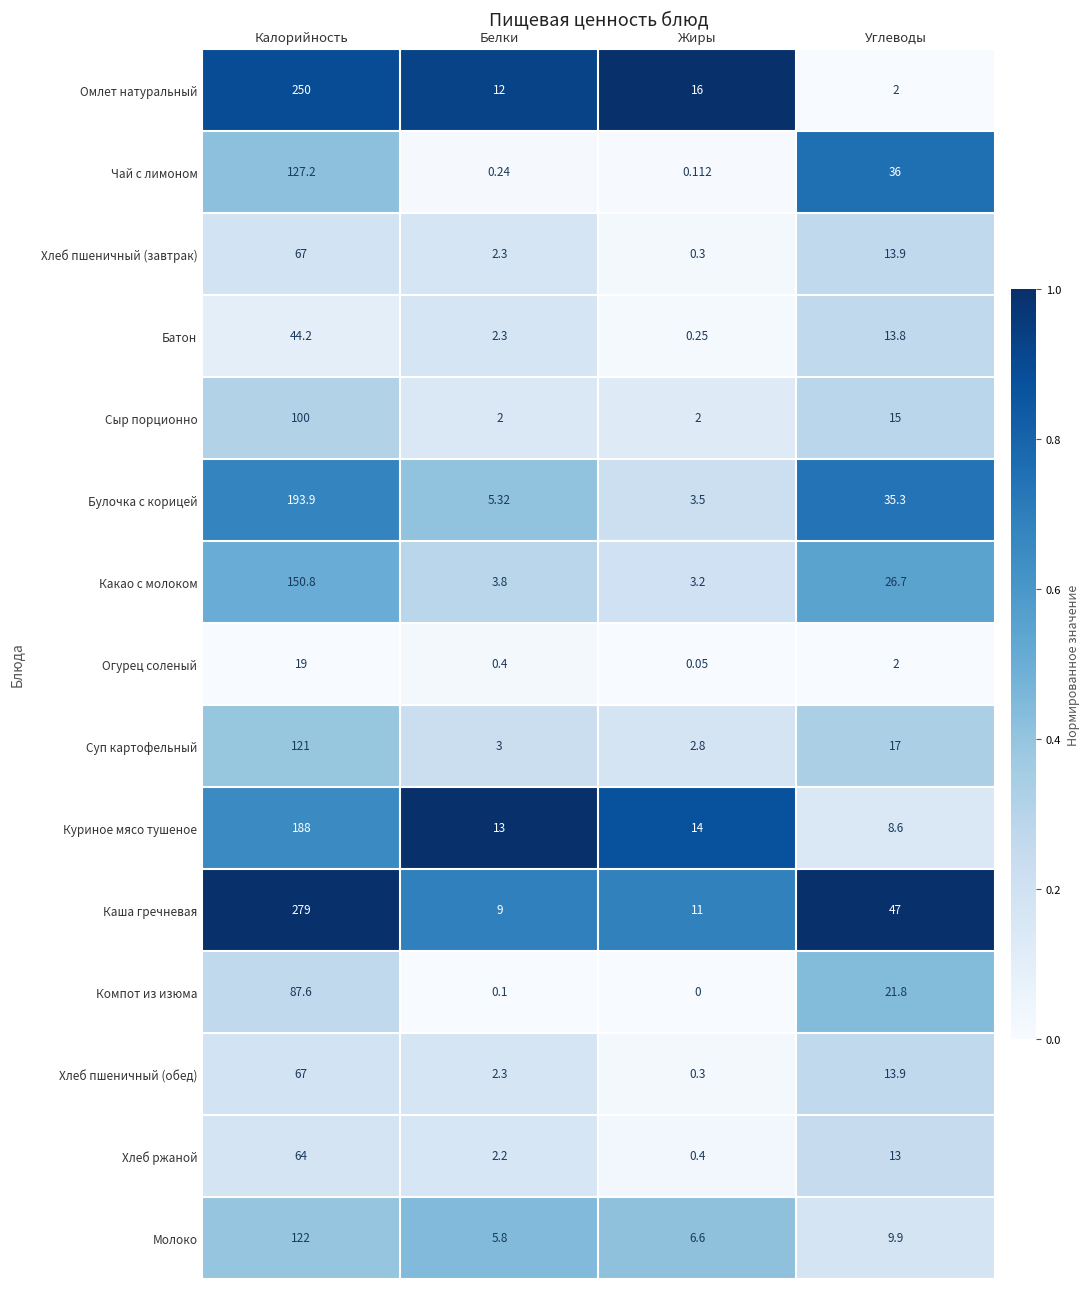

At which category does the chart reach its minimum across all series?

Жиры